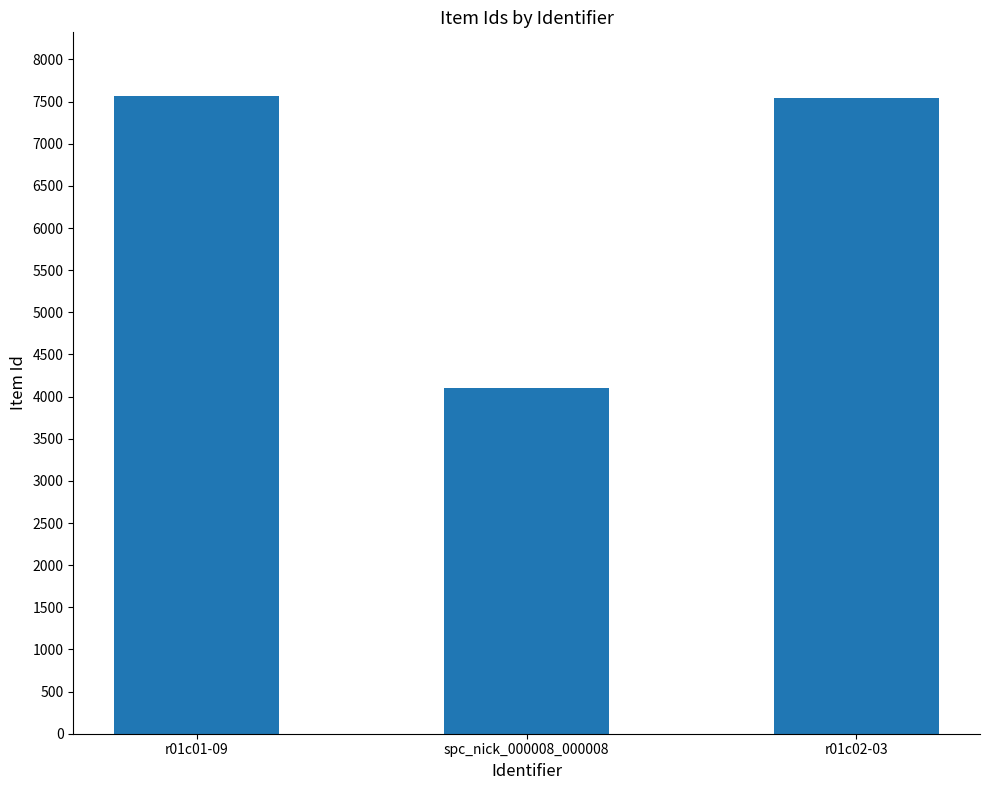

What position from the right is spc_nick_000008_000008?

2